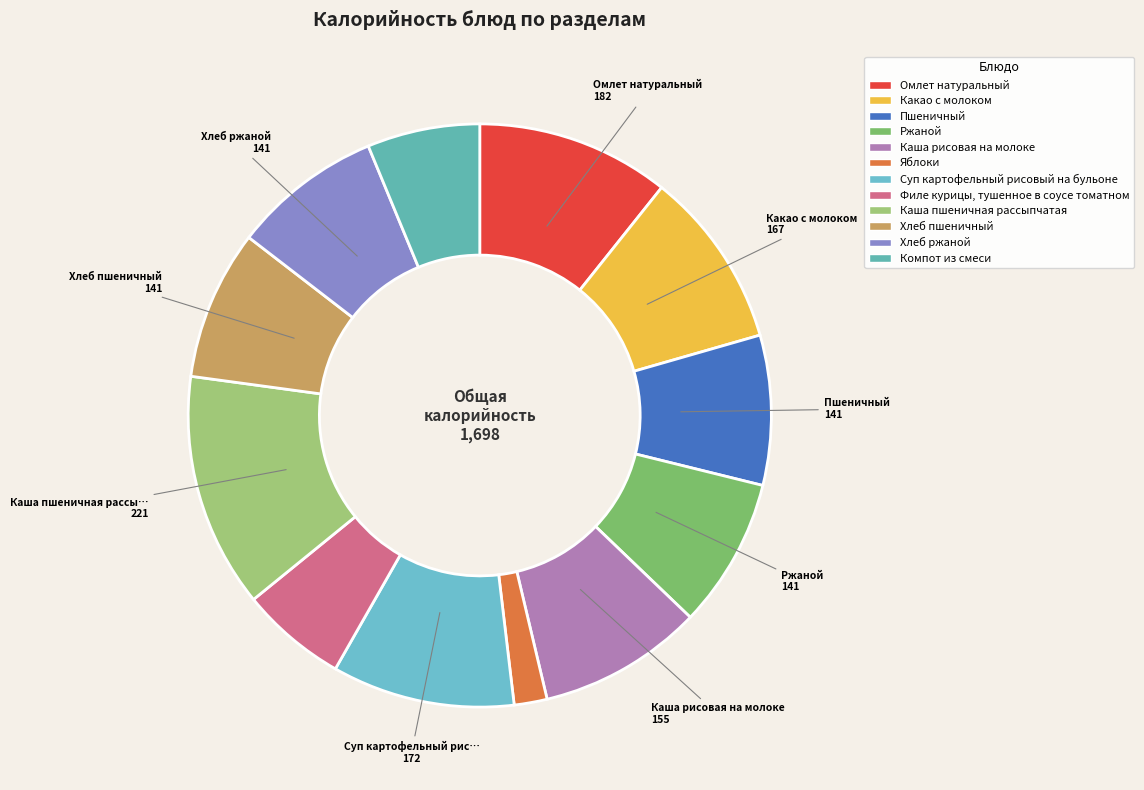

Which slice is the smallest?

Яблоки